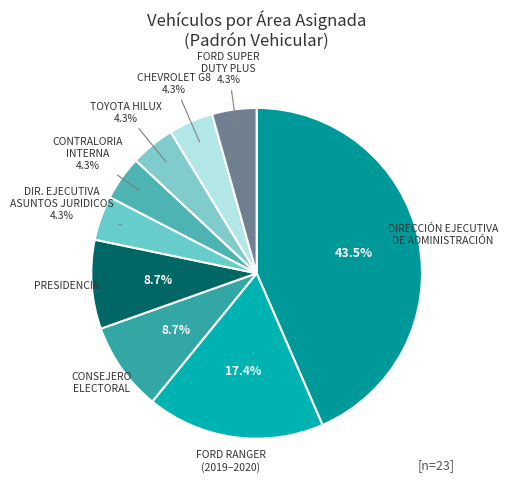

Which slice is the largest?

DIRECCIÓN EJECUTIVA DE ADMINISTRACIÓN